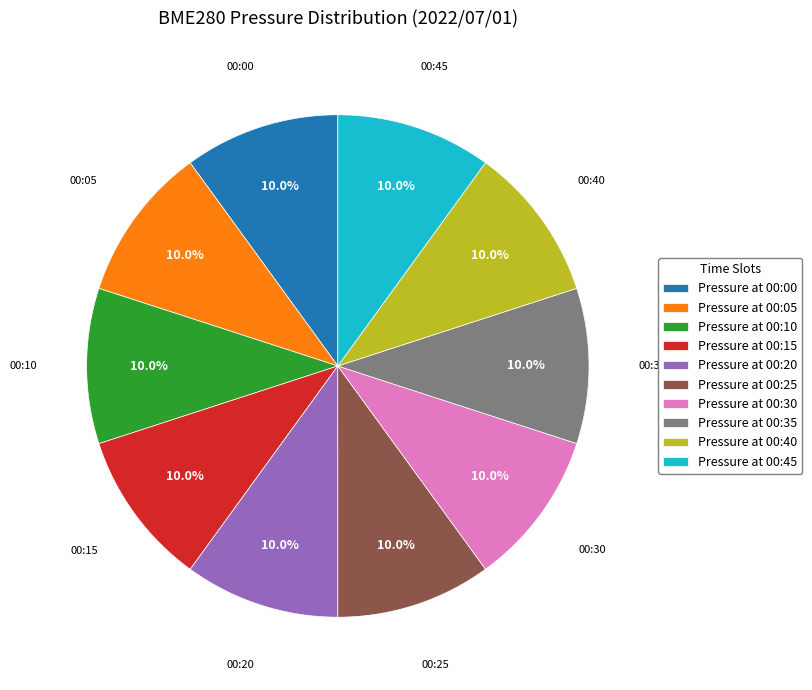

Approximately how many times larger is the value at Pressure at 00:45 compared to Pressure at 00:10?

1.0